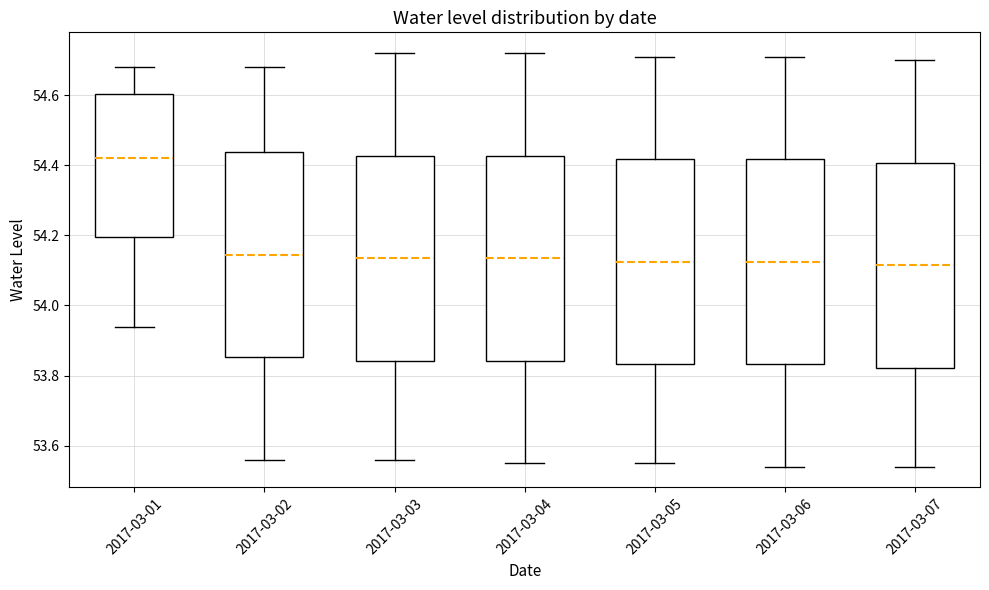

Reading left to right, read every box against the y-axis: the position of its median line, the range the box covers, and the ends of its whiskers. The values are not printed on the chart, so give them approximately, as read against the axis.

2017-03-01: median 54.42, box 54.20 to 54.60, whiskers 53.94 to 54.68
2017-03-02: median 54.14, box 53.86 to 54.44, whiskers 53.56 to 54.68
2017-03-03: median 54.14, box 53.84 to 54.42, whiskers 53.56 to 54.72
2017-03-04: median 54.14, box 53.84 to 54.42, whiskers 53.56 to 54.72
2017-03-05: median 54.12, box 53.84 to 54.42, whiskers 53.56 to 54.72
2017-03-06: median 54.12, box 53.84 to 54.42, whiskers 53.54 to 54.72
2017-03-07: median 54.12, box 53.82 to 54.40, whiskers 53.54 to 54.70